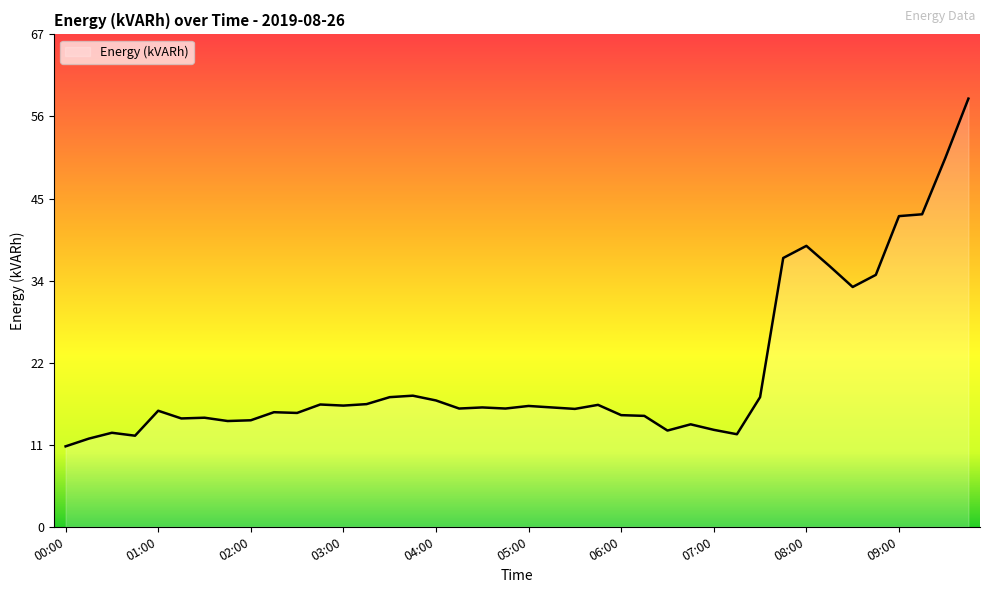

Does the chart have visible grid lines?

No